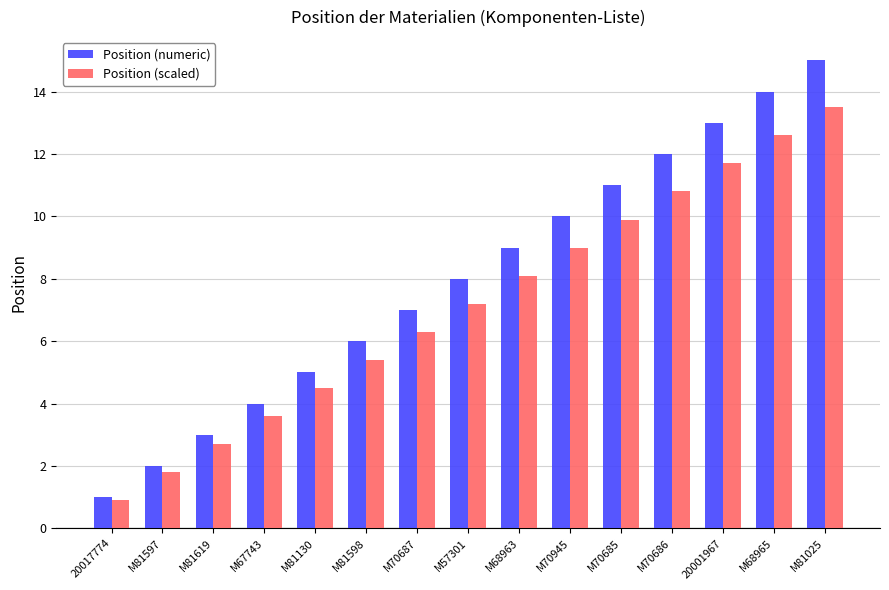

The Position (scaled) series shows 4.5 at M81130. True or false?

True